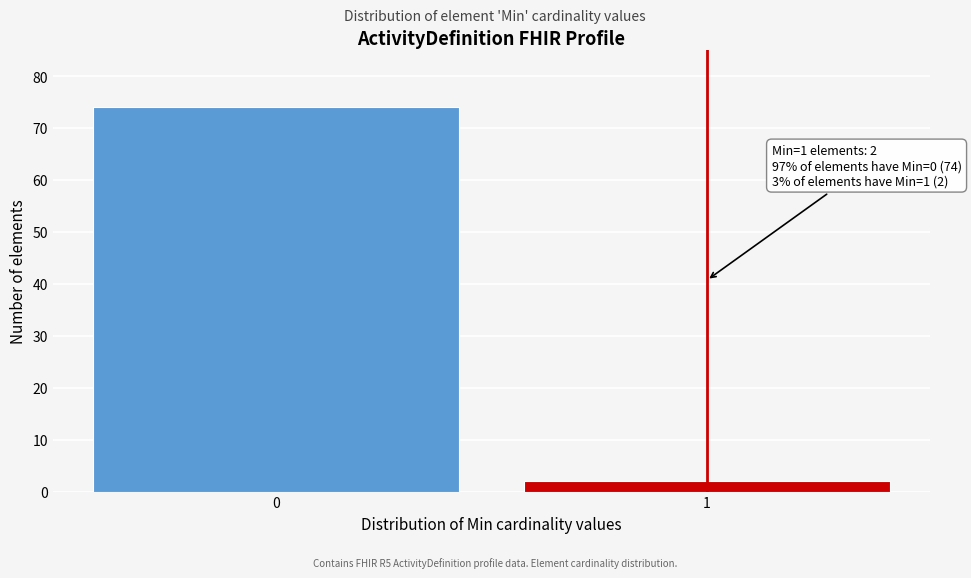

Reading left to right, what are all the values shown in this chart?

74	2